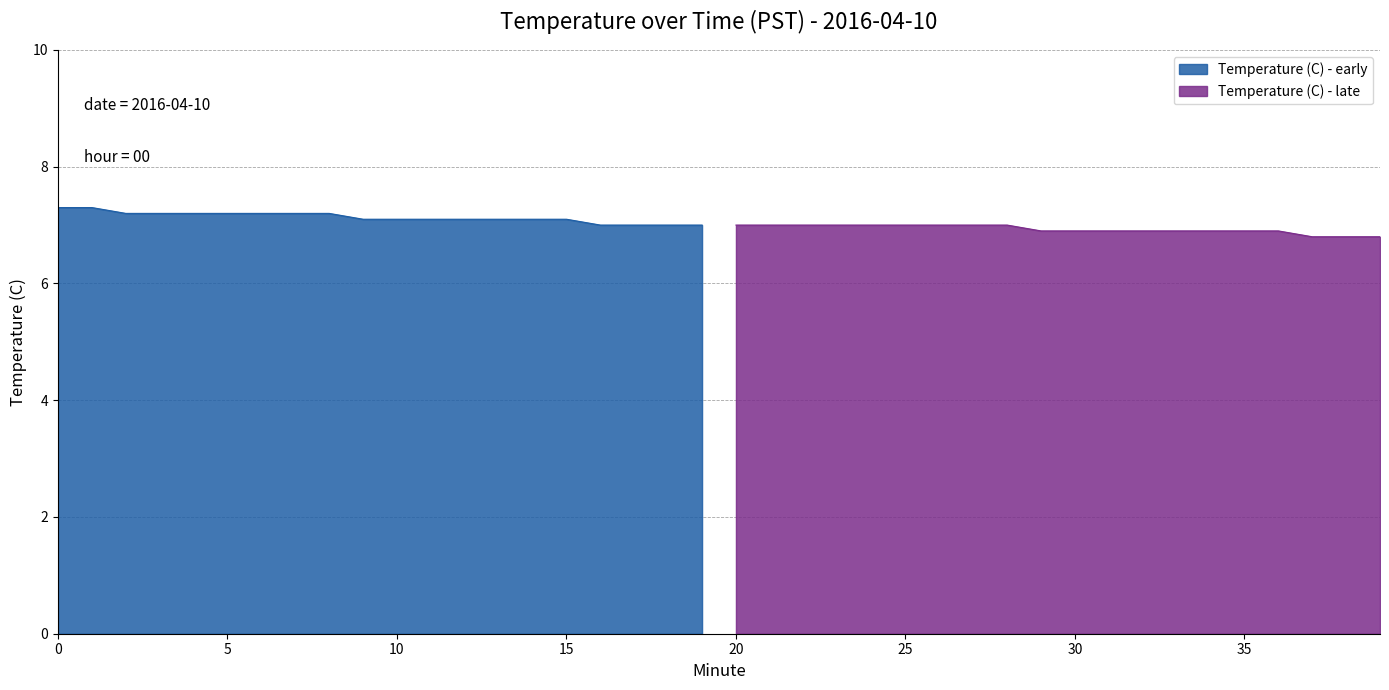

Rank the categories by value from lowest to highest.

37, 38, 39, 29, 30, 31, 32, 33, 34, 35, 36, 16, 17, 18, 19, 20, 21, 22, 23, 24, 25, 26, 27, 28, 9, 10, 11, 12, 13, 14, 15, 2, 3, 4, 5, 6, 7, 8, 0, 1